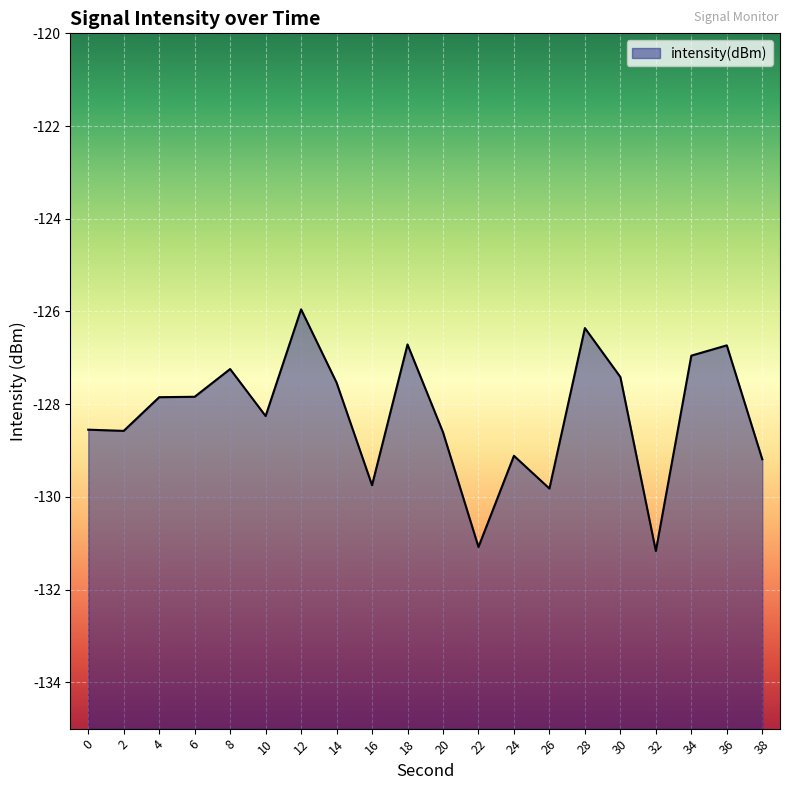

What is the minimum value shown in the chart?

-131.2